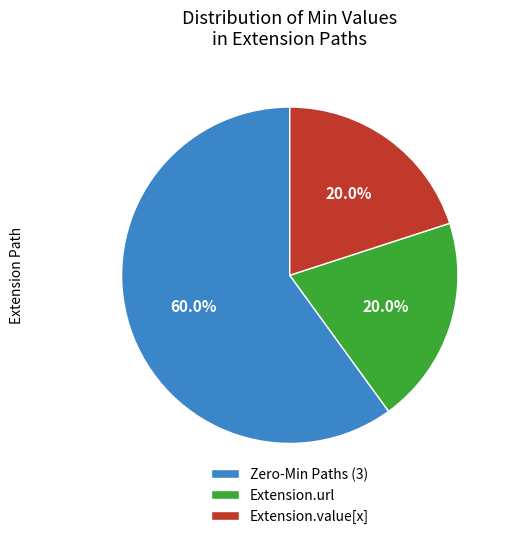

To the nearest percent, what is the difference between the largest and smallest slice percentages?

40%